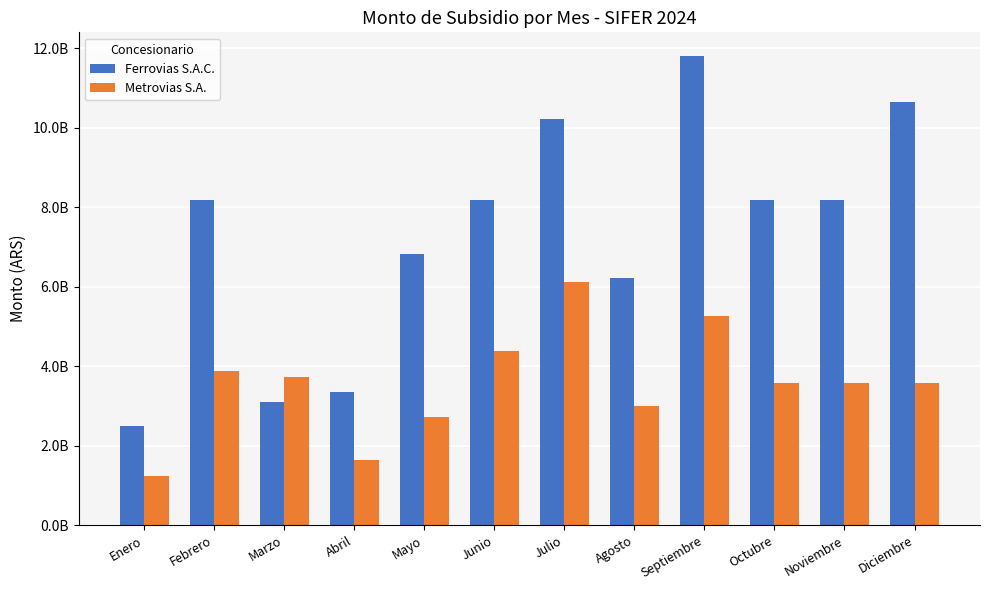

Where is Ferrovias S.A.C. nearest to the value 7145656947?

Mayo